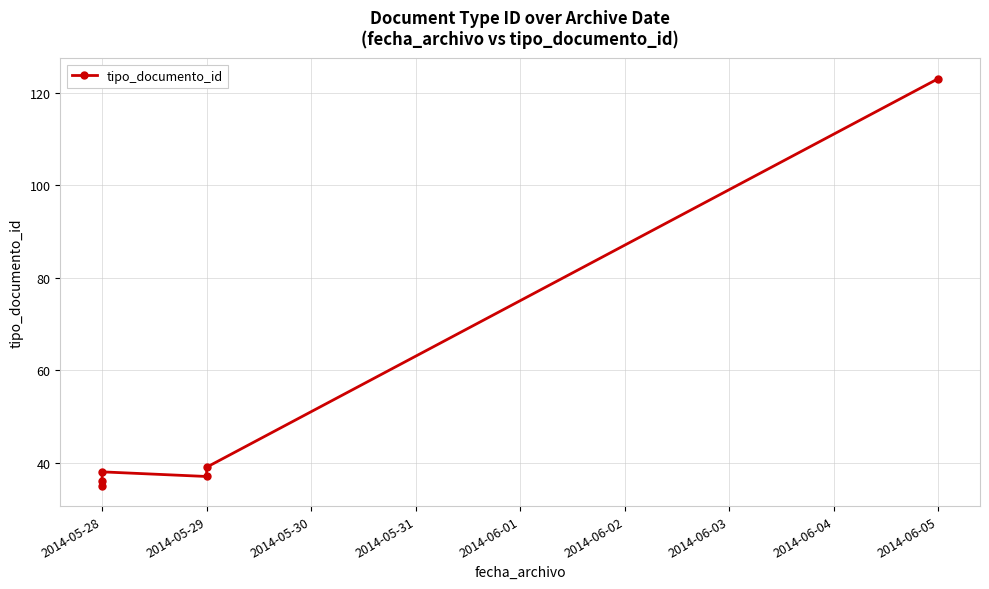

What is the sum of the values at 2014-05-28 and 2014-05-29?

72